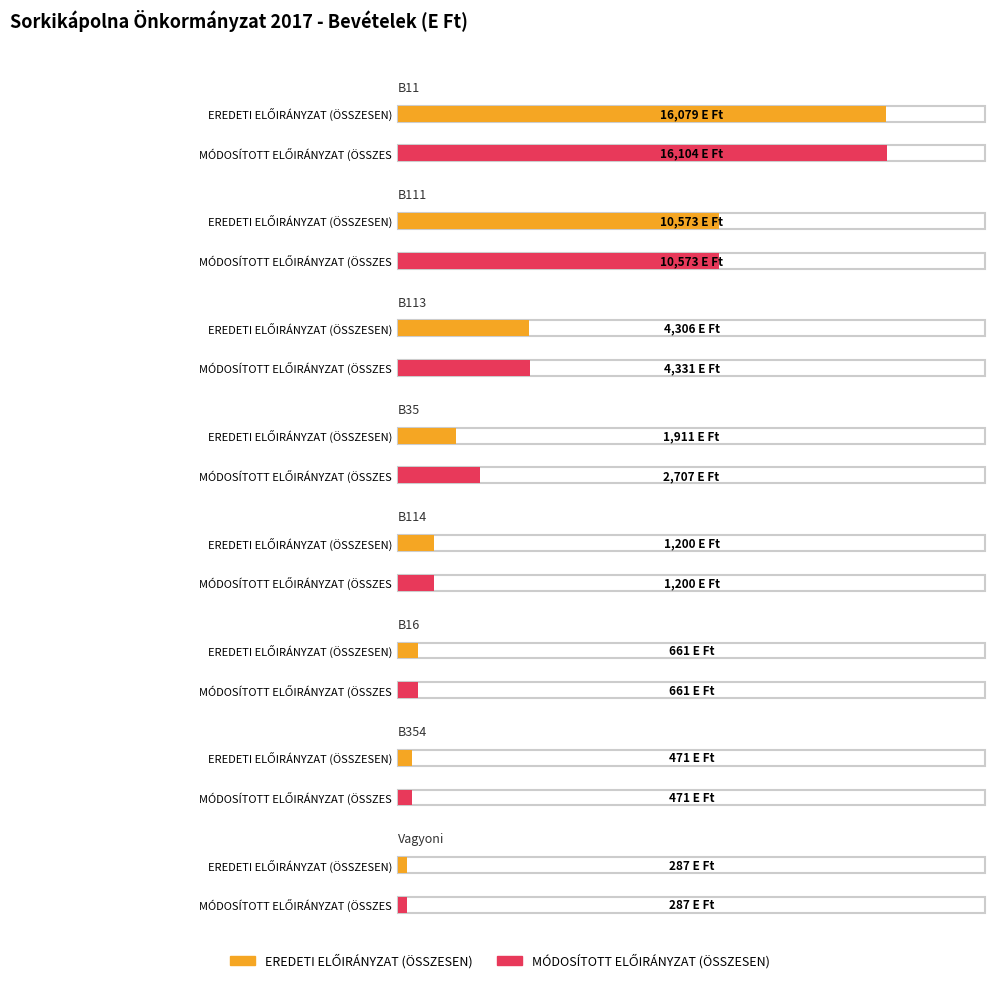

The EREDETI ELŐIRÁNYZAT (ÖSSZESEN) series shows 486 at Vagyoni. True or false?

False